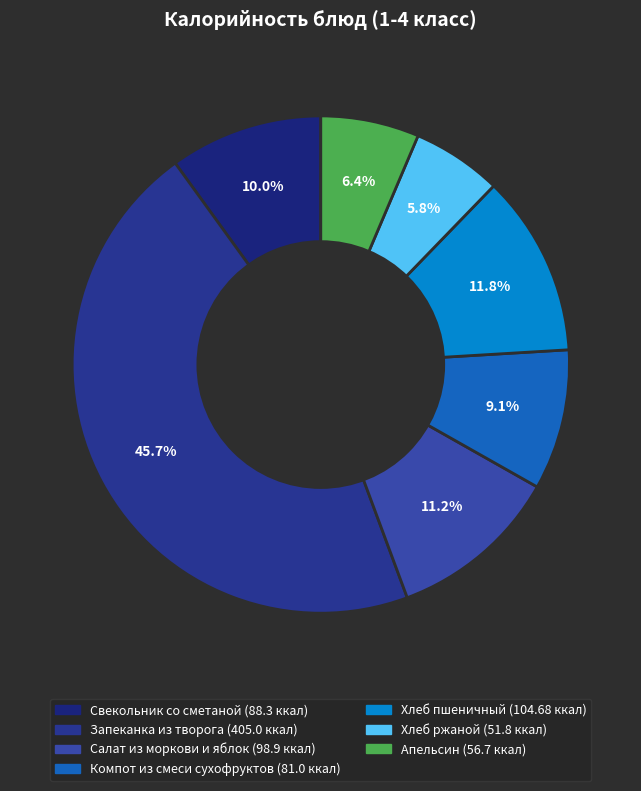

What percentage is the Хлеб ржаной slice, to the nearest percent?

6%